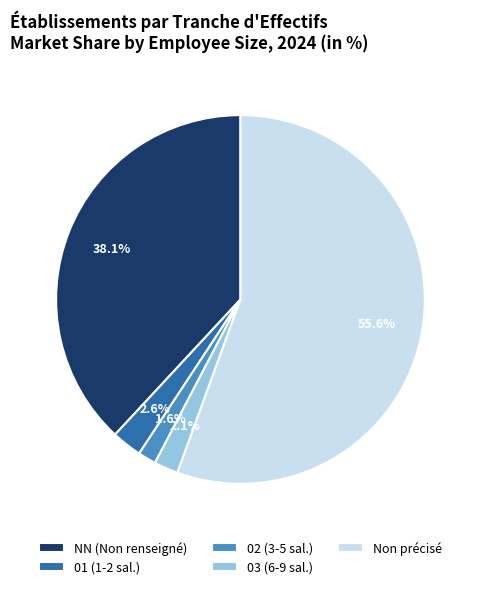

Combined, what portion of the pie is Non précisé and 01 (1-2 sal.)?

58.2%